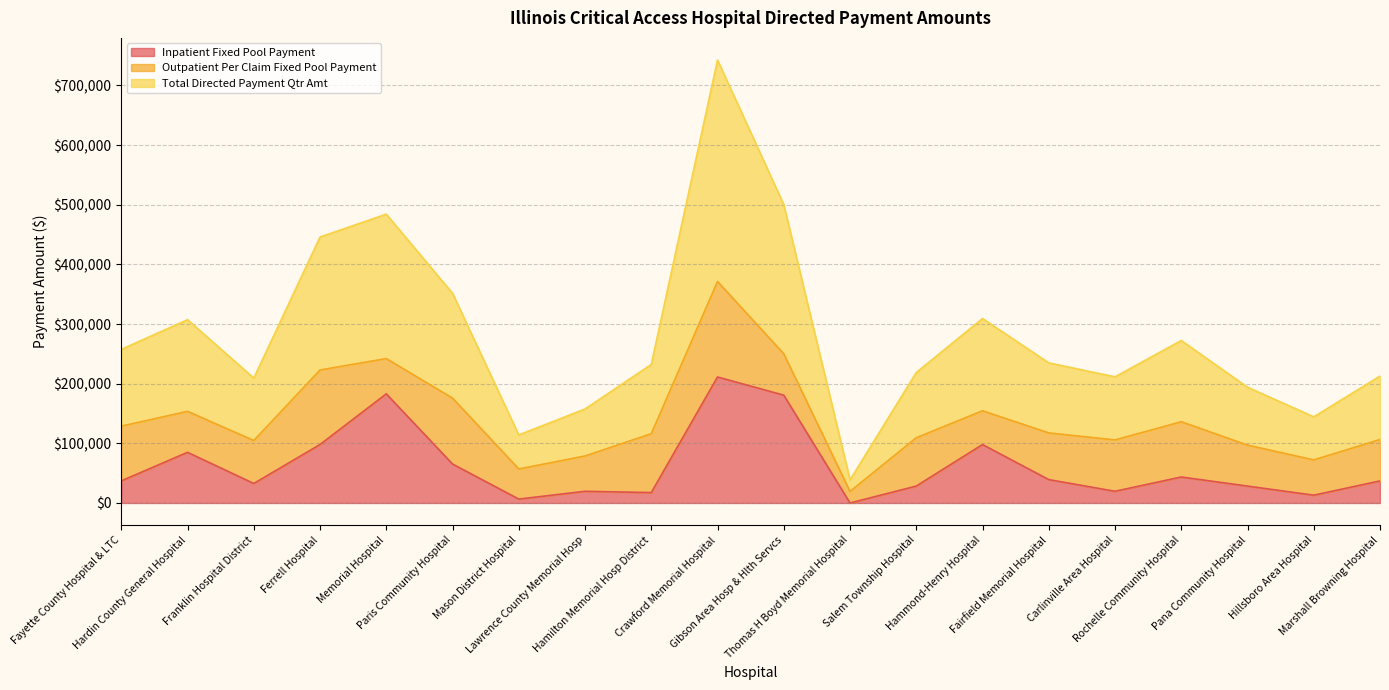

What are all the series names shown in the legend?

Inpatient Fixed Pool Payment, Outpatient Per Claim Fixed Pool Payment, Total Directed Payment Qtr Amt